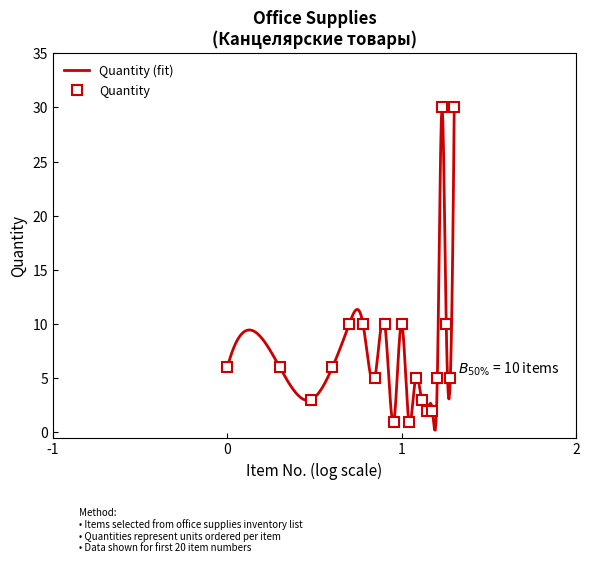

At which label does the data first exceed 6?

5